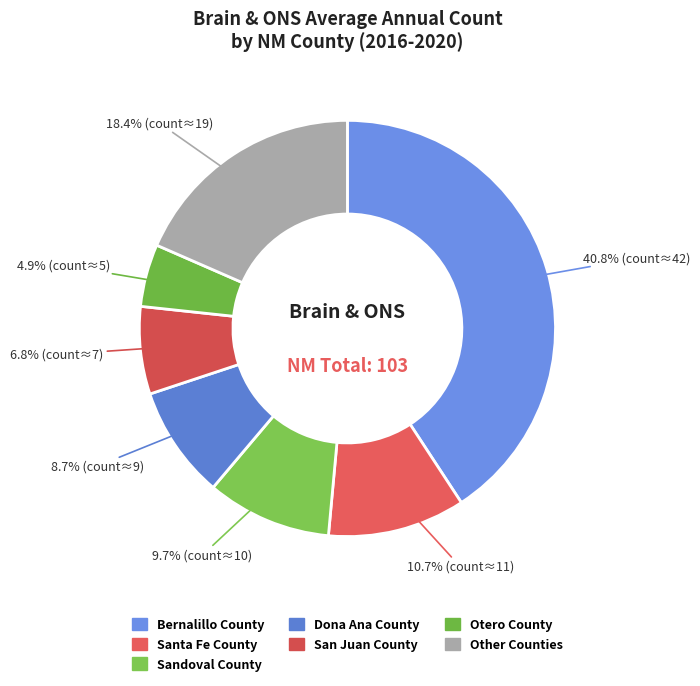

Count the number of slices in the pie.

7